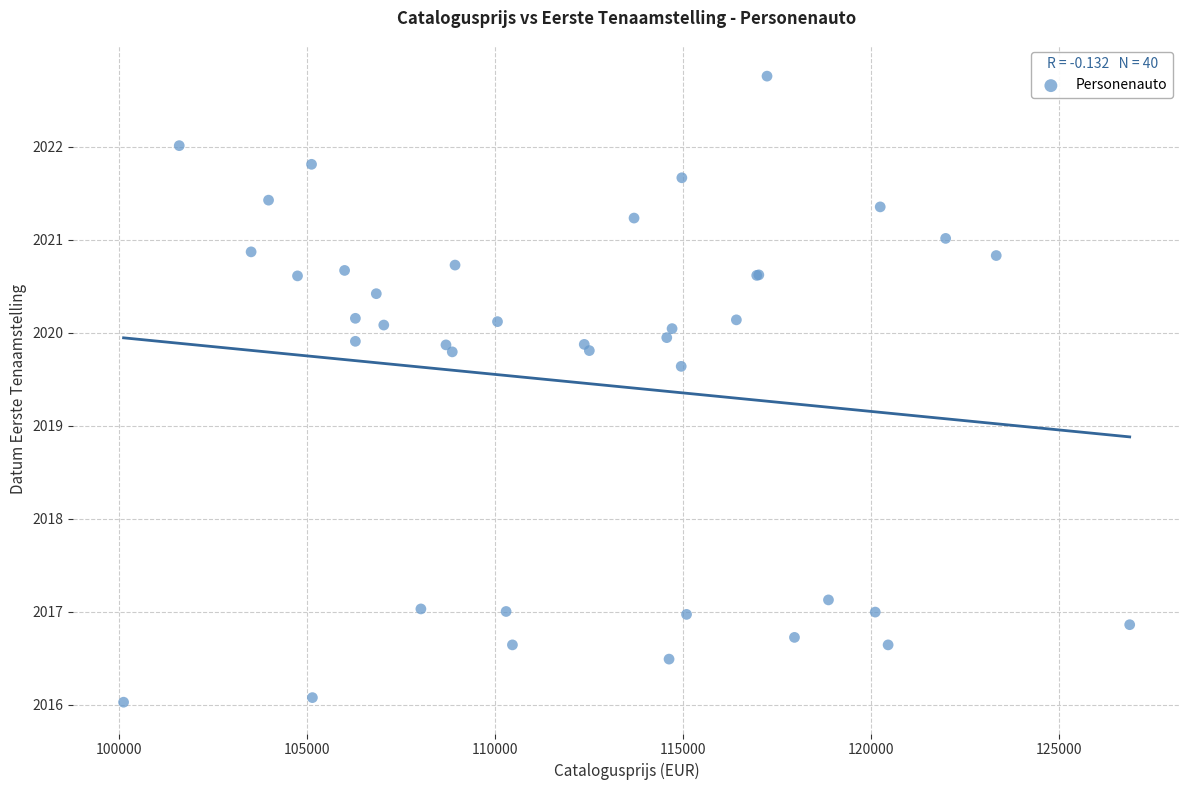

What Y value in the scatter plot is closest to 2019?

2019.6